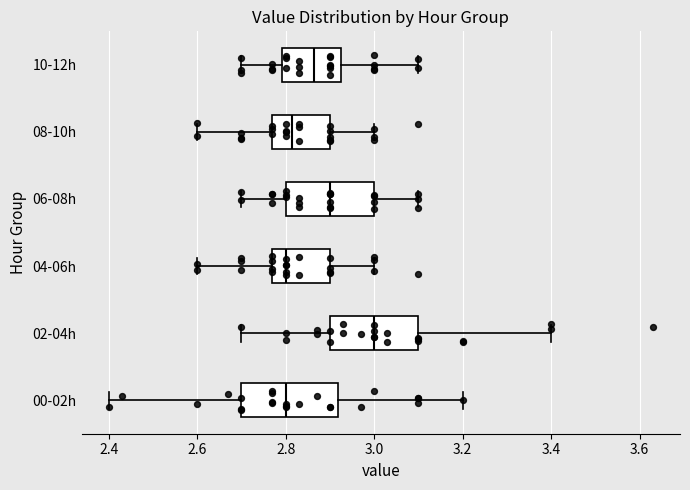

Where is the right edge of the box for 06-08h on the x-axis? The values are not printed on the chart, so give them approximately, as read against the axis.

3.00